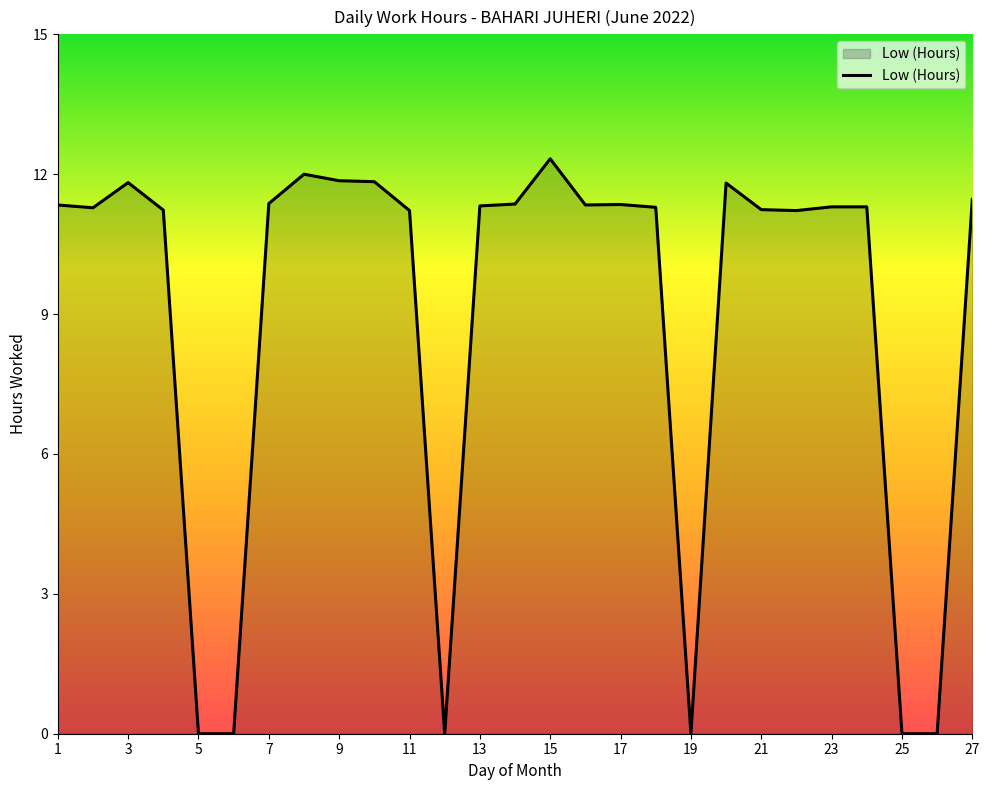

What is the maximum value shown in the chart?

12.3